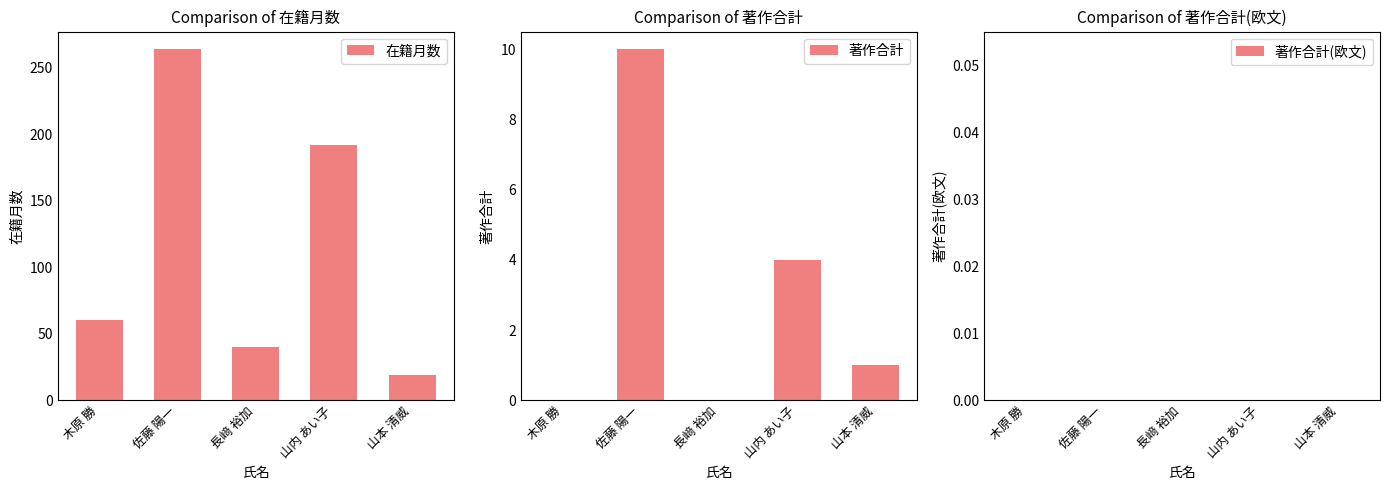

Rank the series at 山本 清威 from highest to lowest value.

在籍月数, 著作合計, 著作合計(欧文)